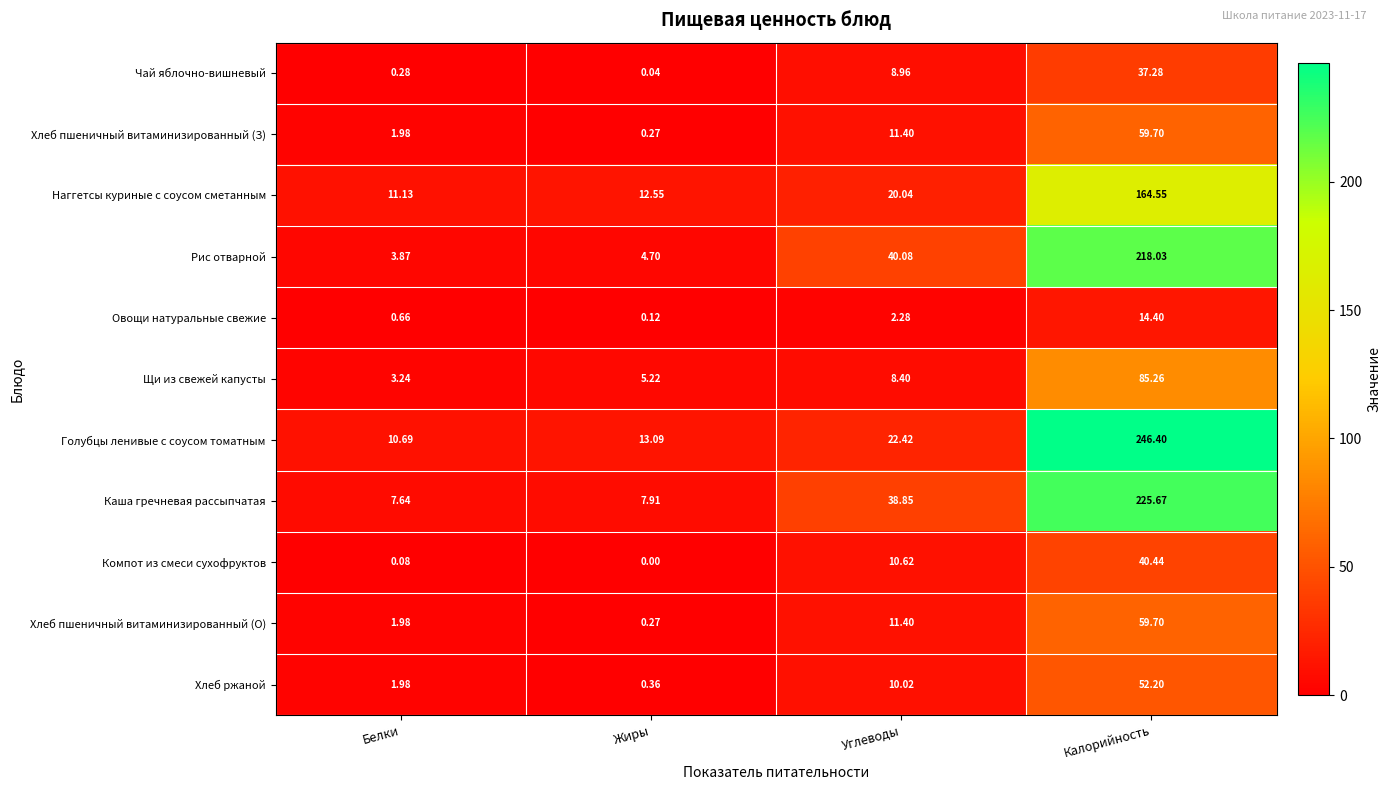

At which label does Рис отварной reach its minimum?

Белки